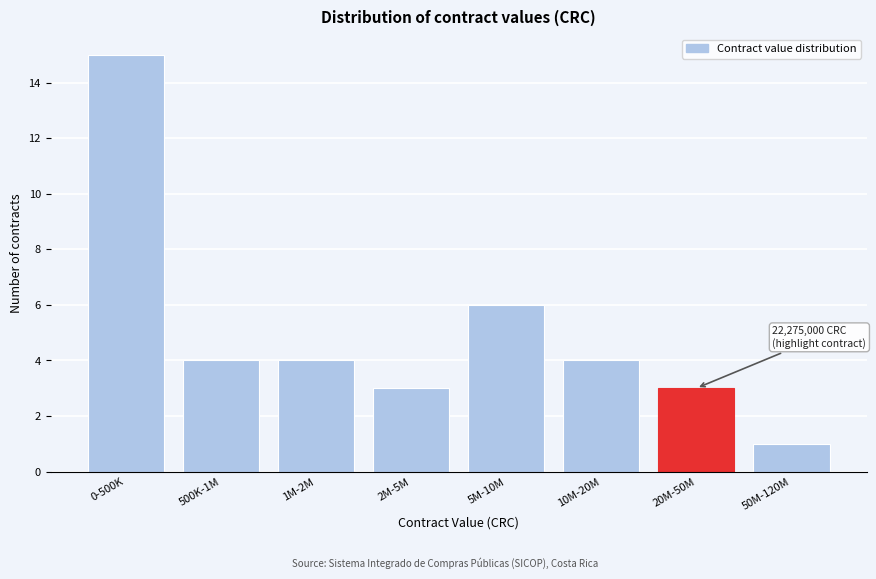

Reading left to right, list all the values displayed in this chart.

0-500K=15	500K-1M=4	1M-2M=4	2M-5M=3	5M-10M=6	10M-20M=4	20M-50M=3	50M-120M=1